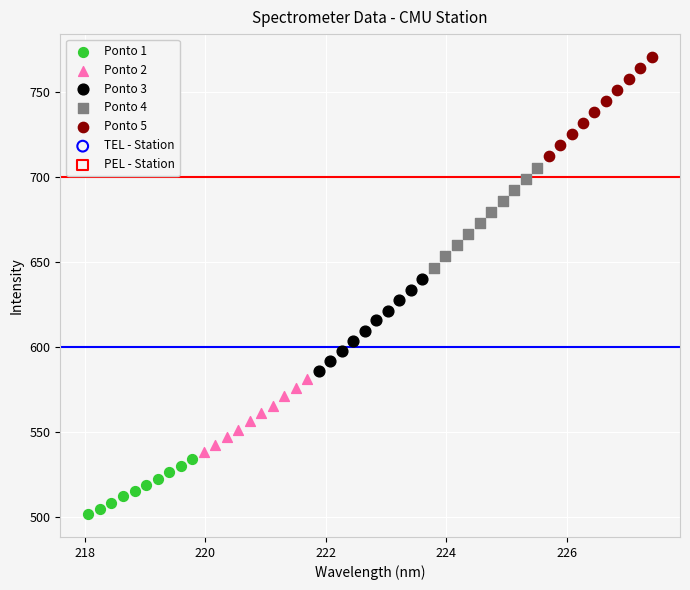

Which series reaches the maximum Y coordinate?

Ponto 5